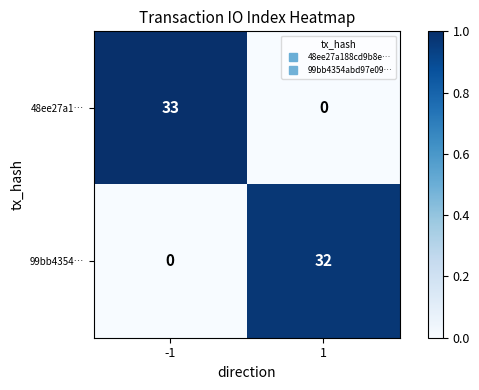

What is the highest value of the 48ee27a1… series?

33